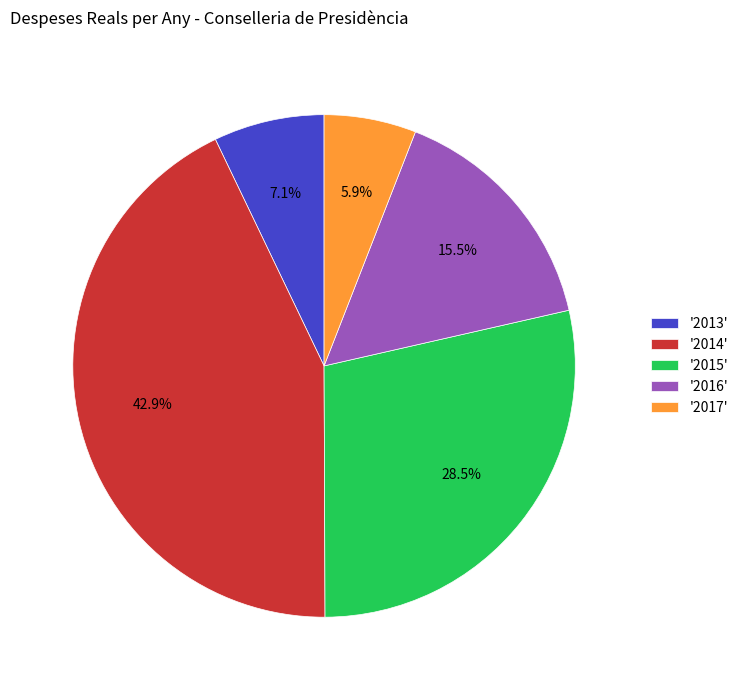

Is there any slice that represents more than half of the pie?

No